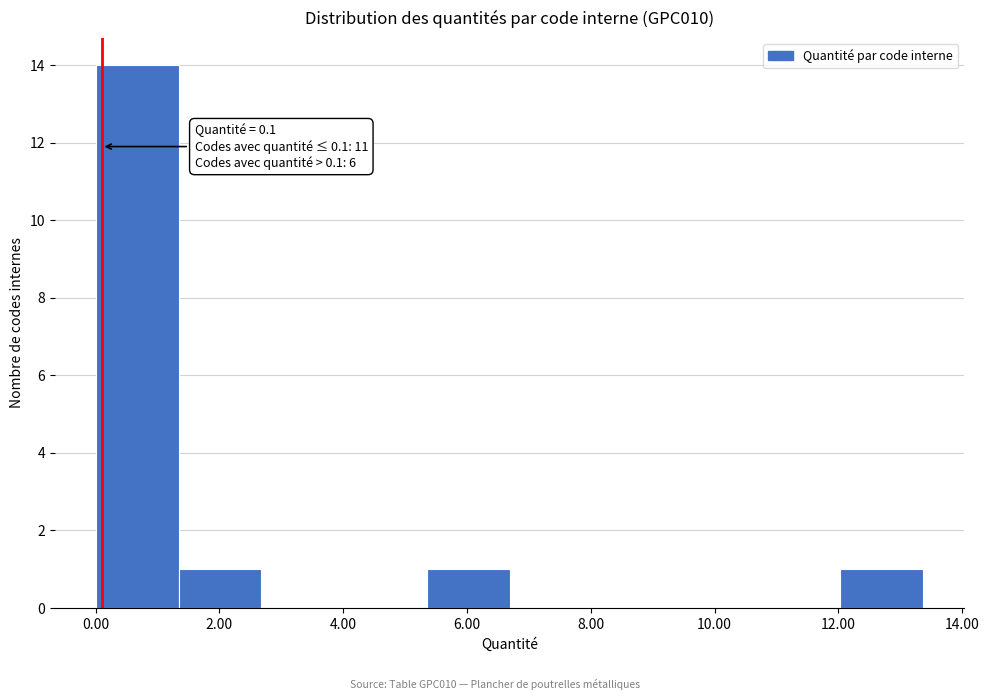

Which range on the x-axis has the tallest bar?

0.0 to 1.4